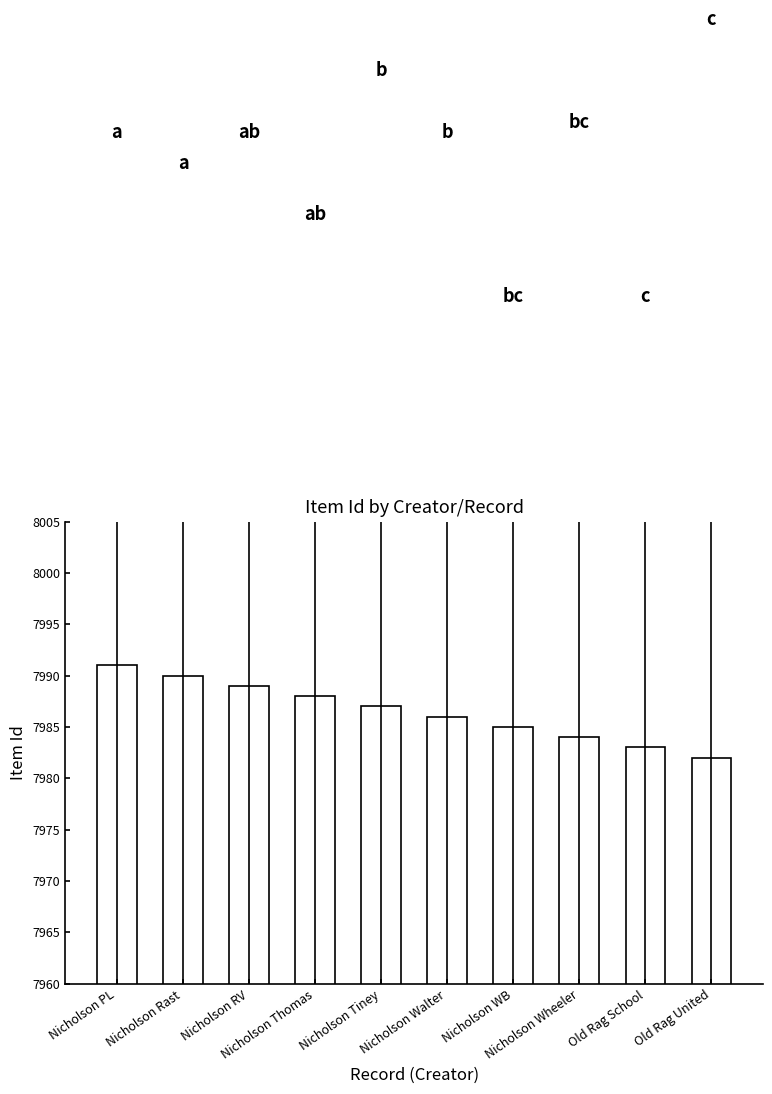

Which label corresponds to the smallest value in the chart?

Old Rag United